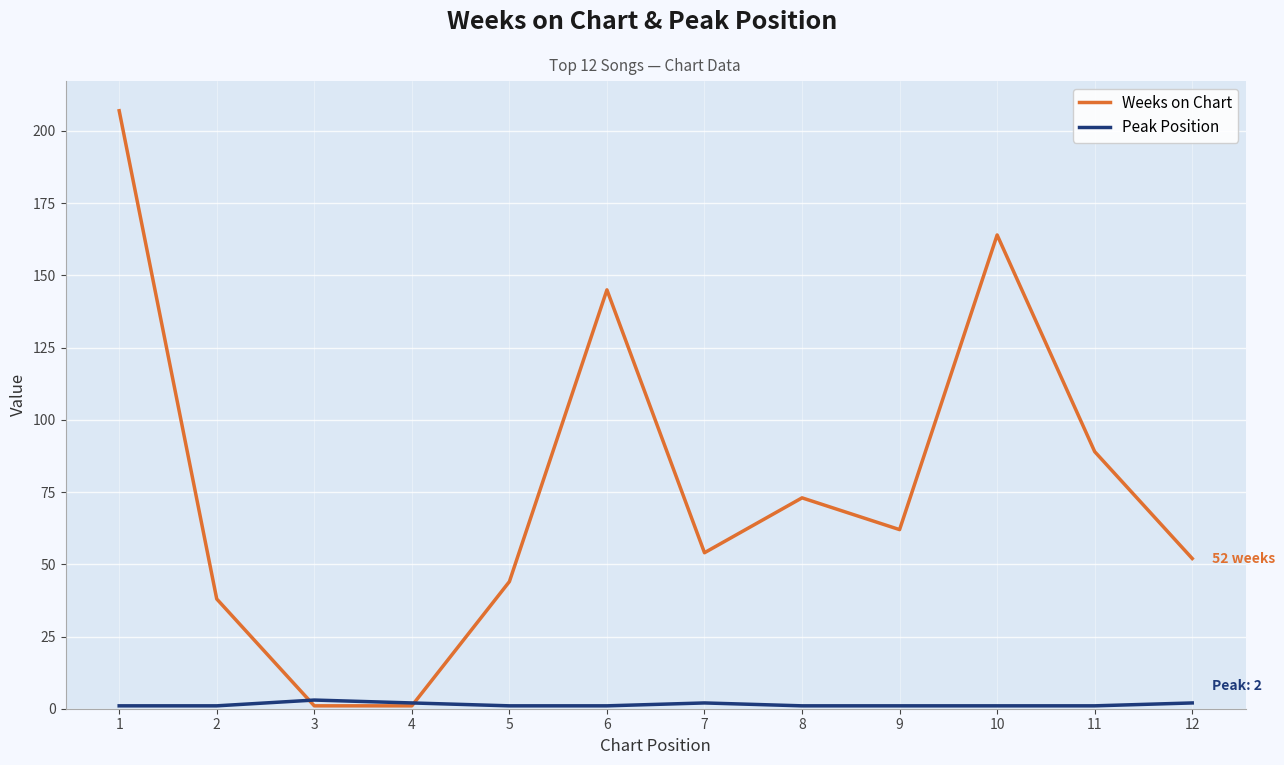

Is it true that Peak Position equals 2 at 12?

True